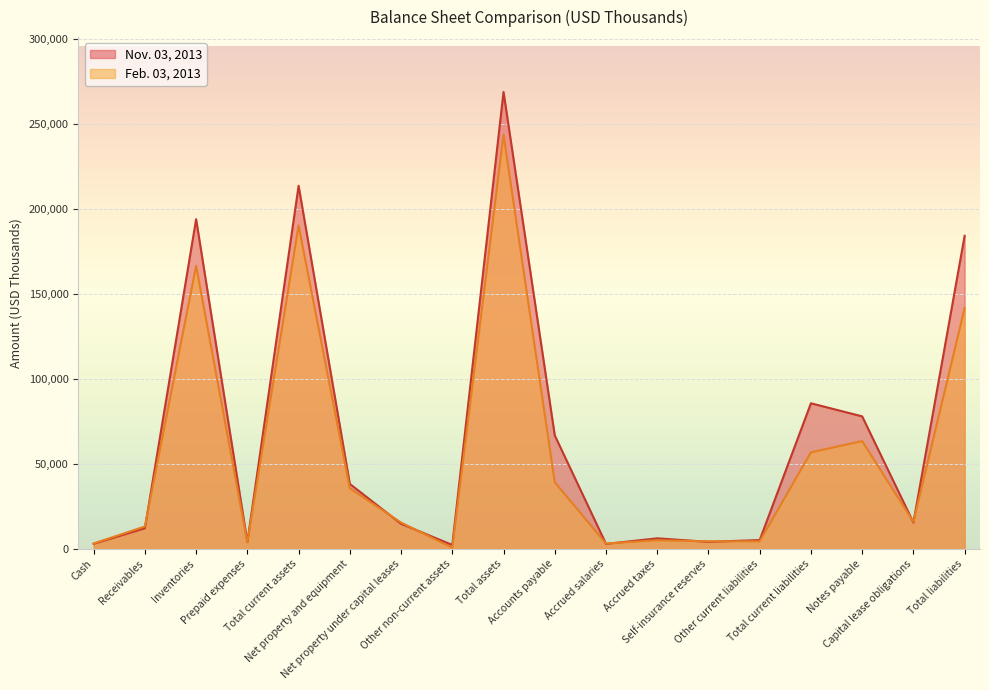

Reading left to right, transcribe all the data shown in this chart.

Nov. 03, 2013: Cash=2972	Receivables=12125	Inventories=194101	Prepaid expenses=4005	Total current assets=213771	Net property and equipment=38214	Net property under capital leases=14752	Other non-current assets=2288	Total assets=269025	Accounts payable=66800	Accrued salaries=2907	Accrued taxes=6182	Self-insurance reserves=4118	Other current liabilities=5158	Total current liabilities=85702	Notes payable=77995	Capital lease obligations=15497	Total liabilities=184333
Feb. 03, 2013: Cash=3160	Receivables=13187	Inventories=166671	Prepaid expenses=3767	Total current assets=190434	Net property and equipment=35628	Net property under capital leases=15496	Other non-current assets=624	Total assets=243875	Accounts payable=39220	Accrued salaries=3111	Accrued taxes=5046	Self-insurance reserves=4429	Other current liabilities=4429	Total current liabilities=56815	Notes payable=63446	Capital lease obligations=15936	Total liabilities=141712